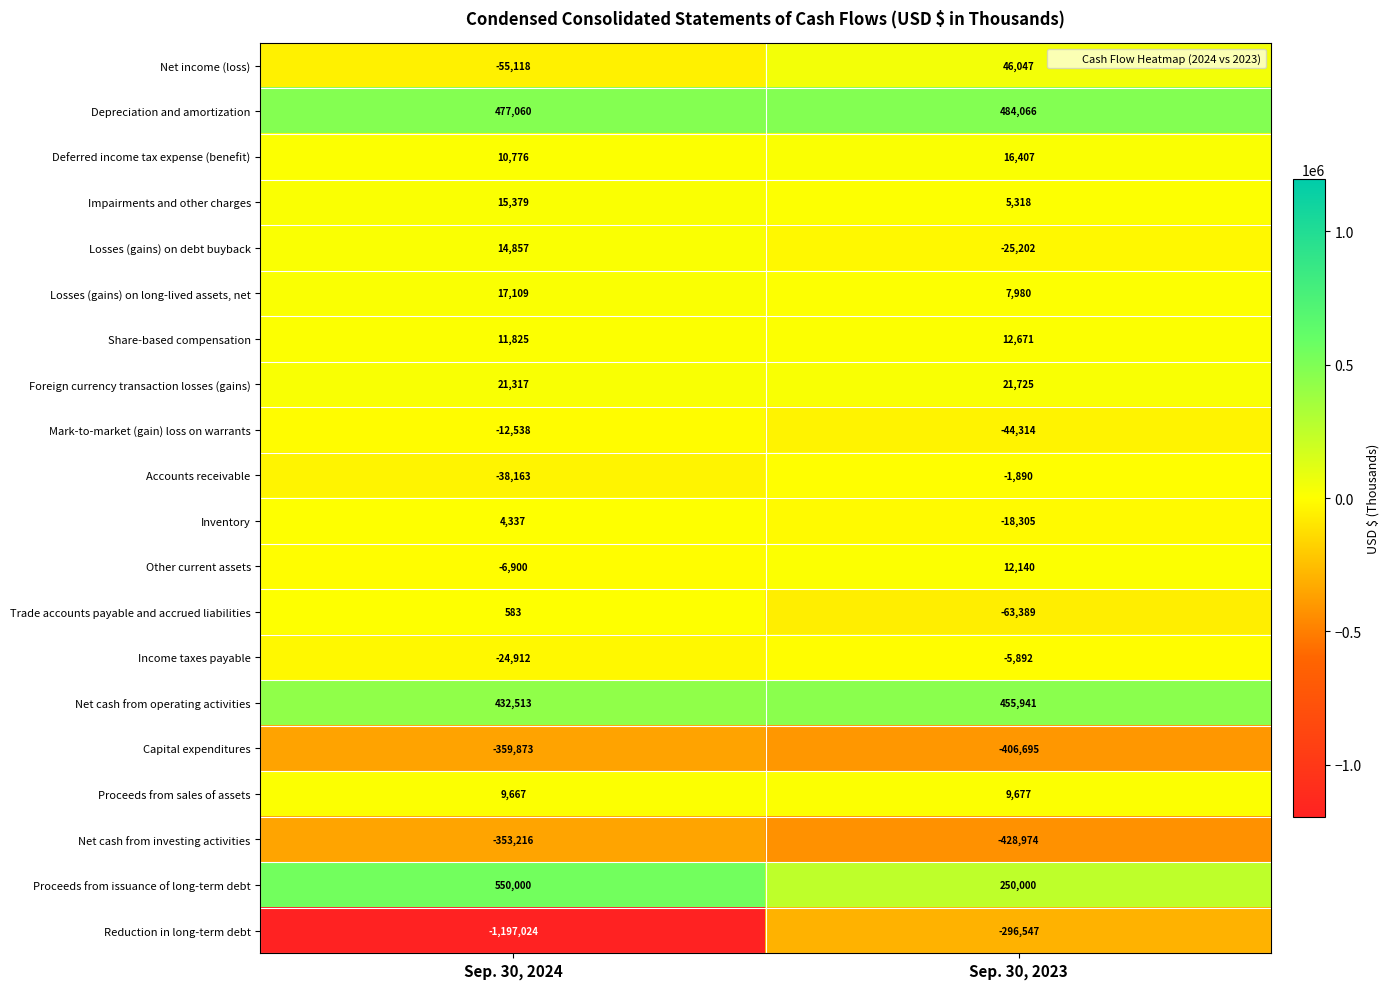

What is the maximum value shown in the chart?

550000